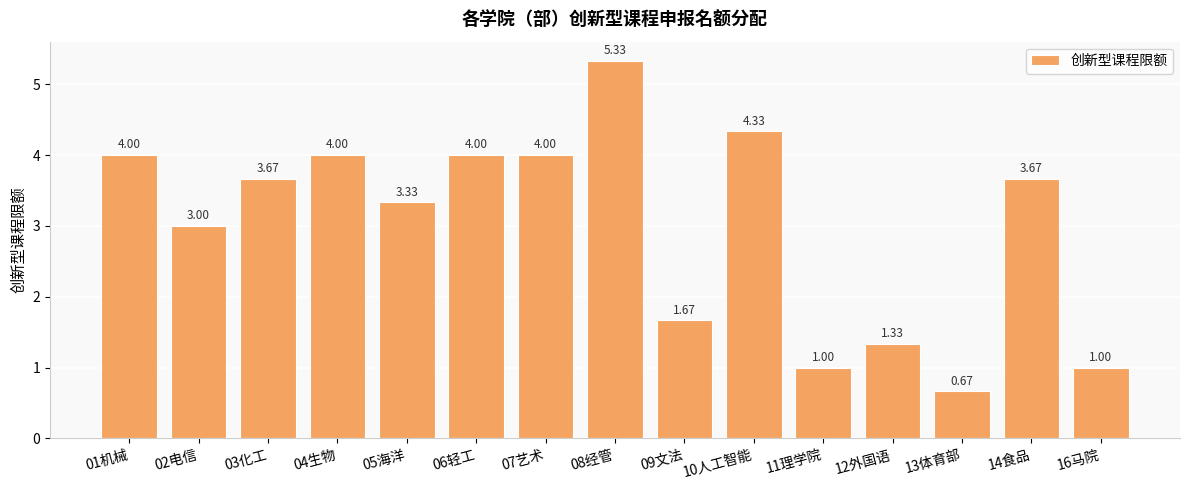

Which category has the highest value across all series?

08经管